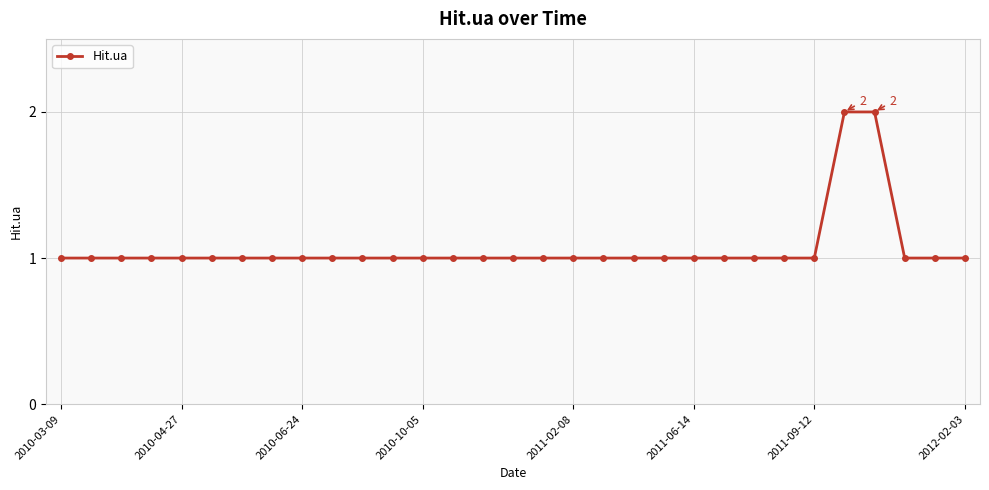

What is the value of the 24th point from the left?

1